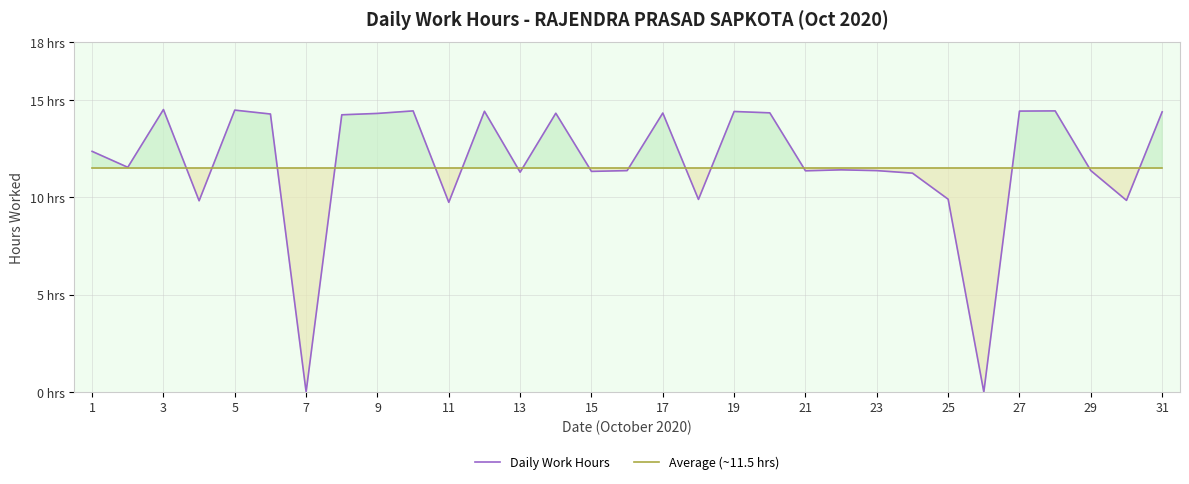

Reading right to left, extract all data points from this chart.

Daily Work Hours: 14.4	9.8	11.4	14.4	14.4	0.0	9.9	11.2	11.4	11.4	11.4	14.3	14.4	9.9	14.3	11.4	11.3	14.3	11.3	14.4	9.8	14.4	14.3	14.2	0.0	14.3	14.5	9.8	14.5	11.6	12.4
Average (~11.5 hrs): 11.5	11.5	11.5	11.5	11.5	11.5	11.5	11.5	11.5	11.5	11.5	11.5	11.5	11.5	11.5	11.5	11.5	11.5	11.5	11.5	11.5	11.5	11.5	11.5	11.5	11.5	11.5	11.5	11.5	11.5	11.5